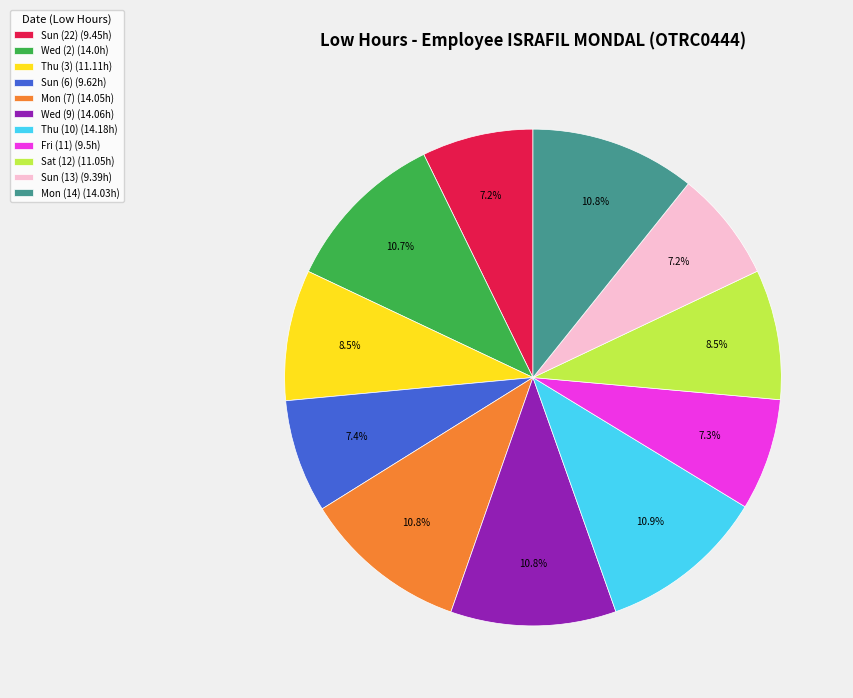

Do Wed (2) (14.0h) and Wed (9) (14.06h) together represent more than half of the pie?

No